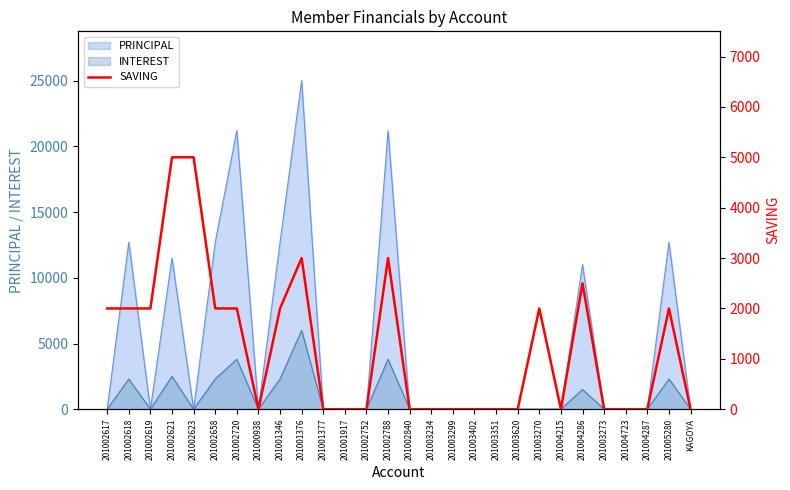

Reading left to right, what are all the values shown in this chart?

201002617=2000	201002618=2000	201002619=2000	201002621=5000	201002623=5000	201002658=2000	201002720=2000	201000938=0	201001346=2000	201001376=3000	201001377=0	201001917=0	201002752=0	201002788=3000	201002840=0	201003234=0	201003299=0	201003402=0	201003351=0	201003620=0	201003270=2000	201004215=0	201004286=2500	201003273=0	201004723=0	201004287=0	201005280=2000	KAGOYA=0